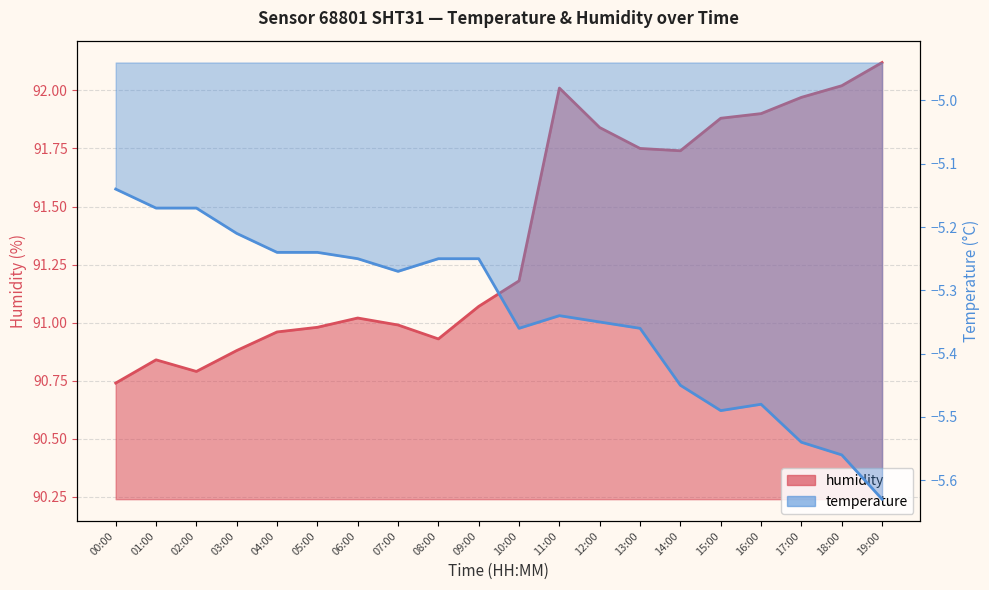

What value does the temperature series have at 03:00?

-5.2